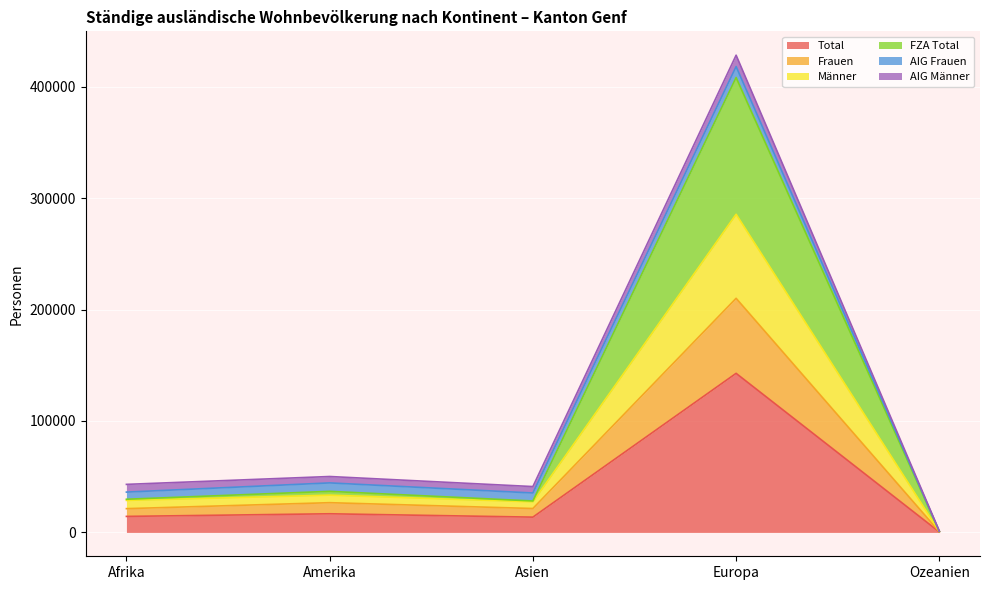

What is the highest value of the Total series?

142727